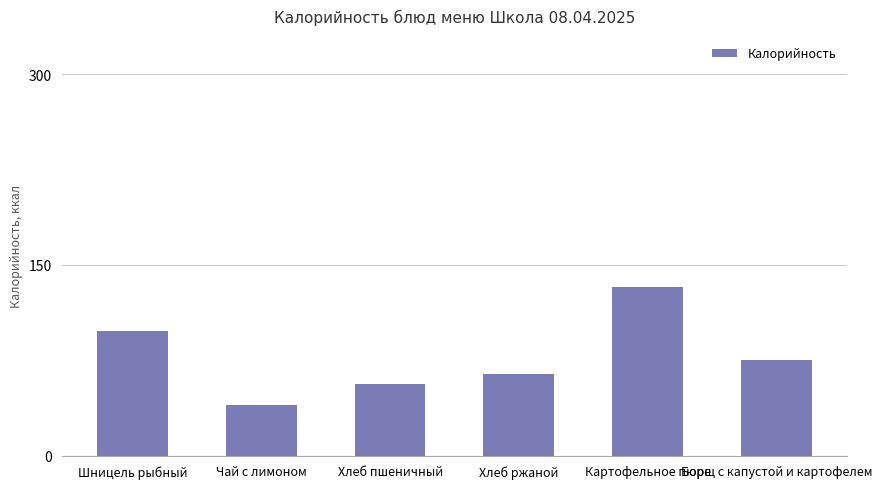

Which label corresponds to the smallest value in the chart?

Чай с лимоном